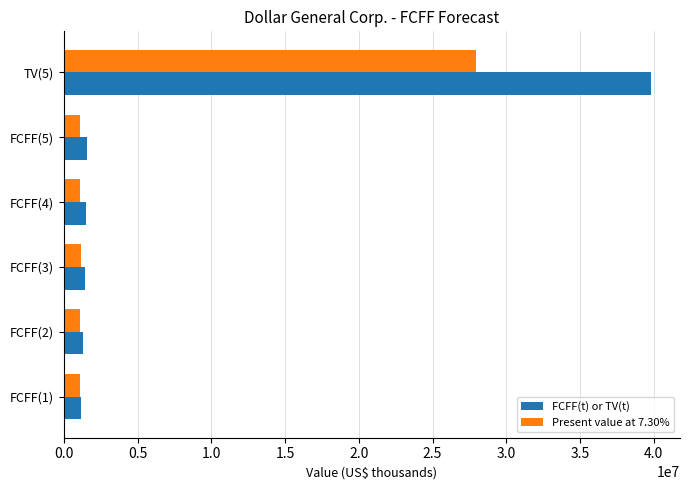

What are all the series names shown in the legend?

FCFF(t) or TV(t), Present value at 7.30%